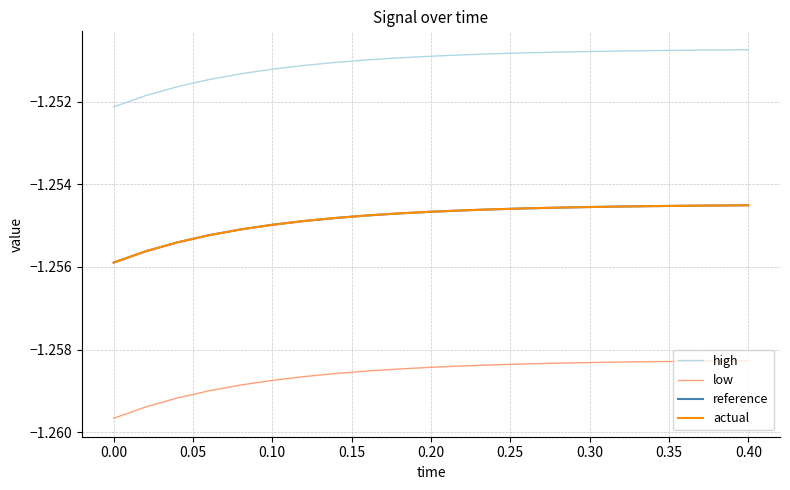

Which series has the largest range (max minus min)?

low